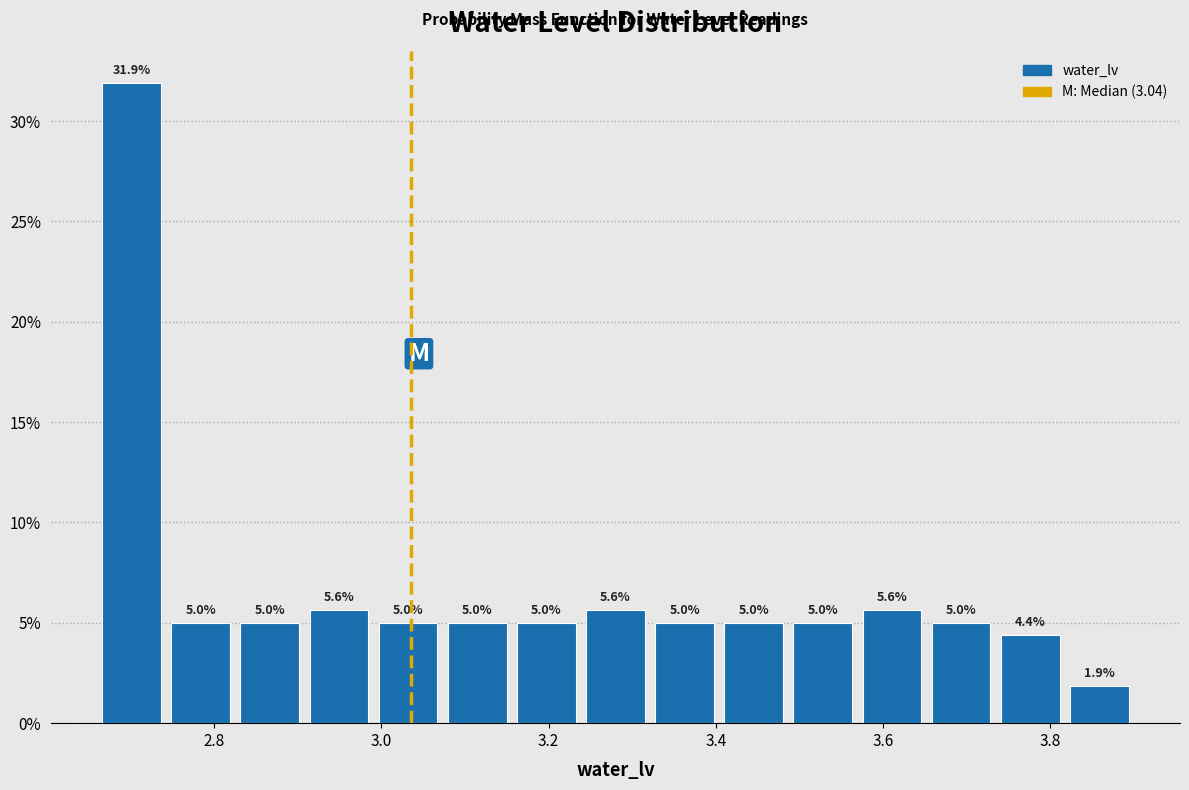

Reading left to right, transcribe this chart: for each bar, give the range it covers on the x-axis and its height. The bar edges are not printed on the chart, so give them approximately, as read against the axis.

2.66 to 2.74: 31.9
2.74 to 2.82: 5.0
2.82 to 2.90: 5.0
2.90 to 3.00: 5.6
3.00 to 3.08: 5.0
3.08 to 3.16: 5.0
3.16 to 3.24: 5.0
3.24 to 3.32: 5.6
3.32 to 3.40: 5.0
3.40 to 3.48: 5.0
3.48 to 3.56: 5.0
3.56 to 3.66: 5.6
3.66 to 3.74: 5.0
3.74 to 3.82: 4.4
3.82 to 3.90: 1.9